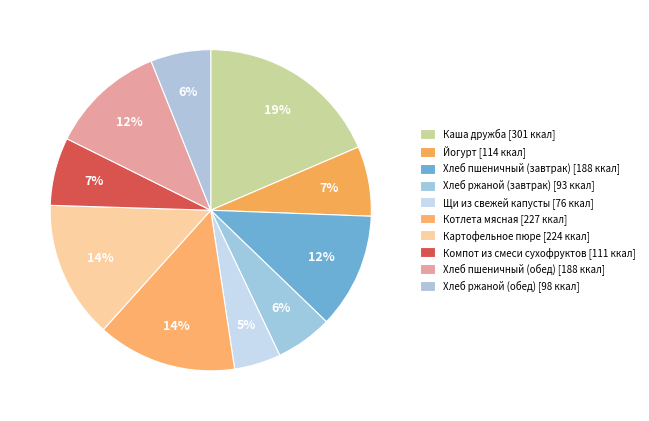

To the nearest percent, what percentage of the pie is Хлеб ржаной (завтрак)?

6%